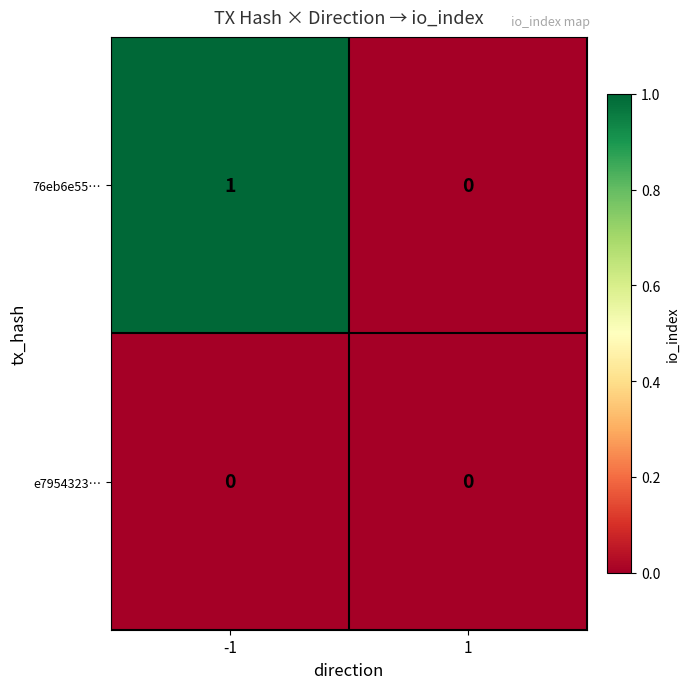

What is the maximum value shown in the chart?

1